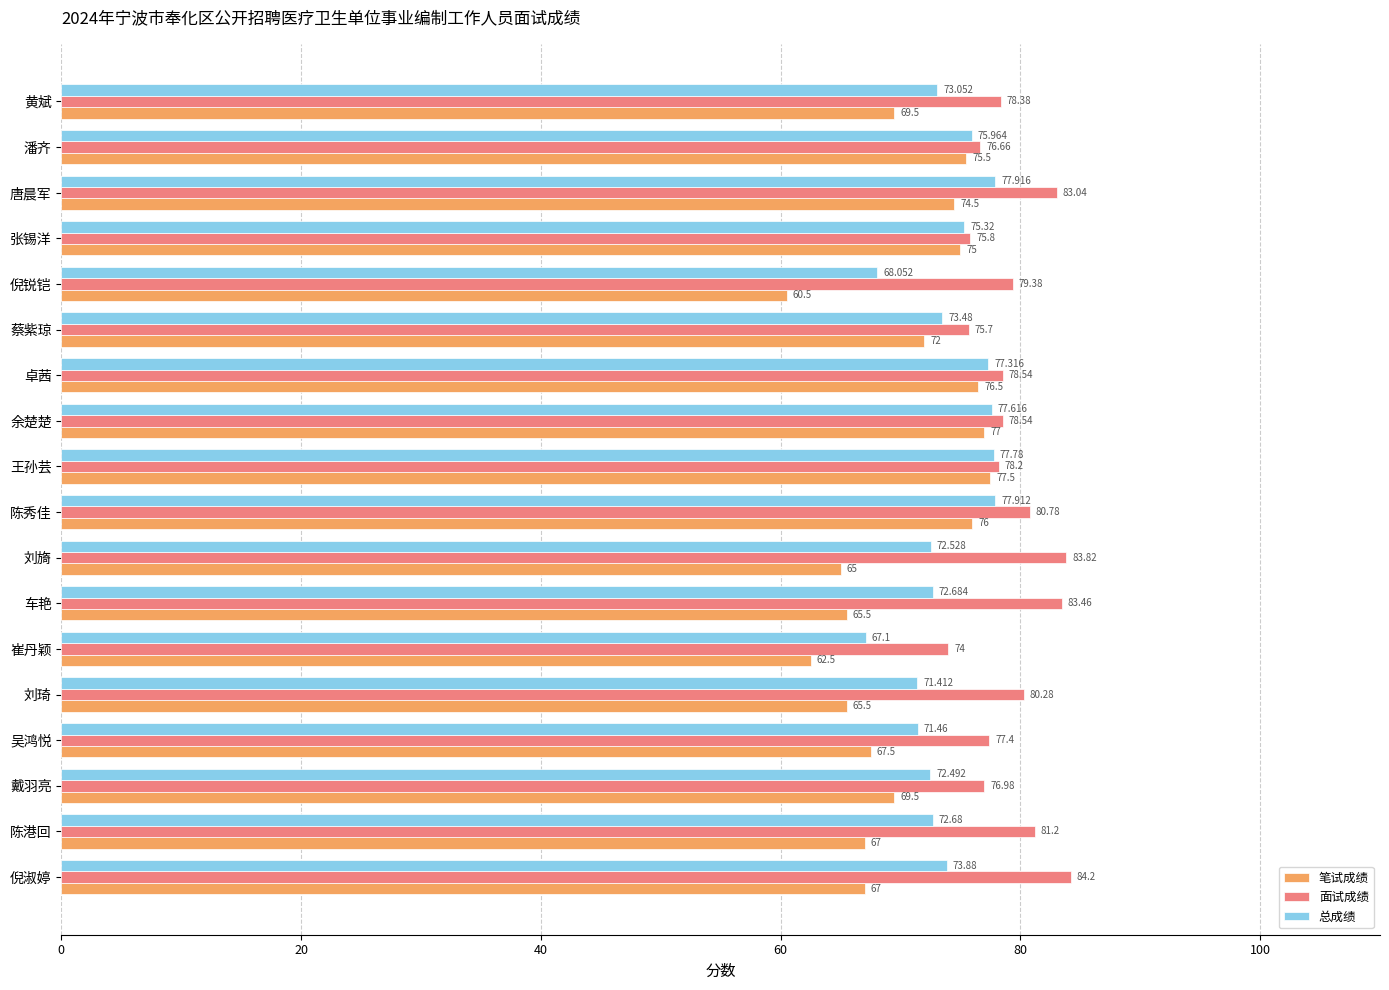

Which series has the largest total across all categories?

面试成绩